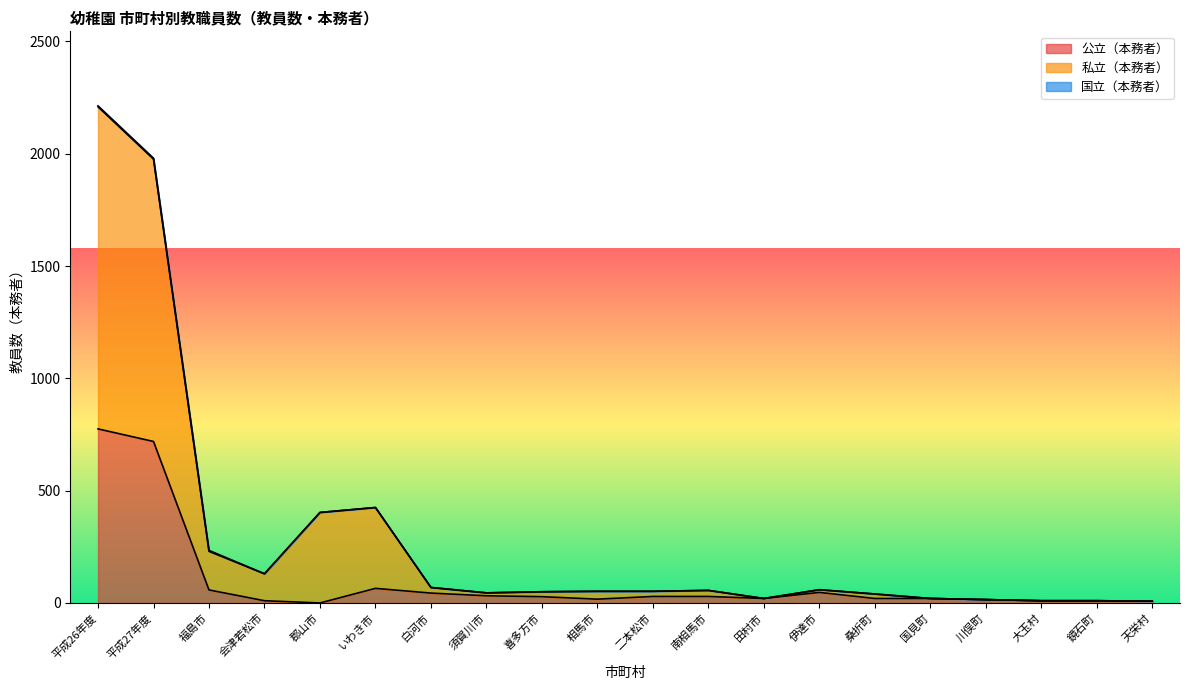

At which label does 私立（本務者） reach its peak?

平成26年度